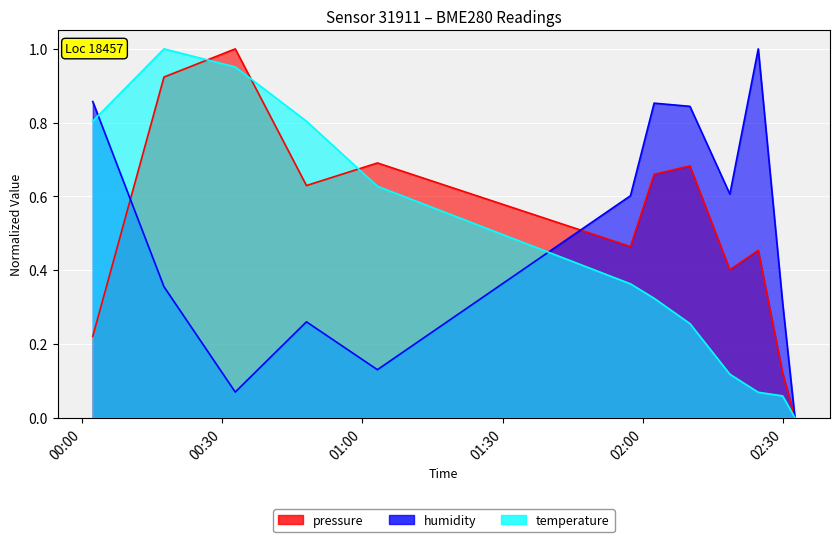

What is the highest value of the temperature series?

1.0